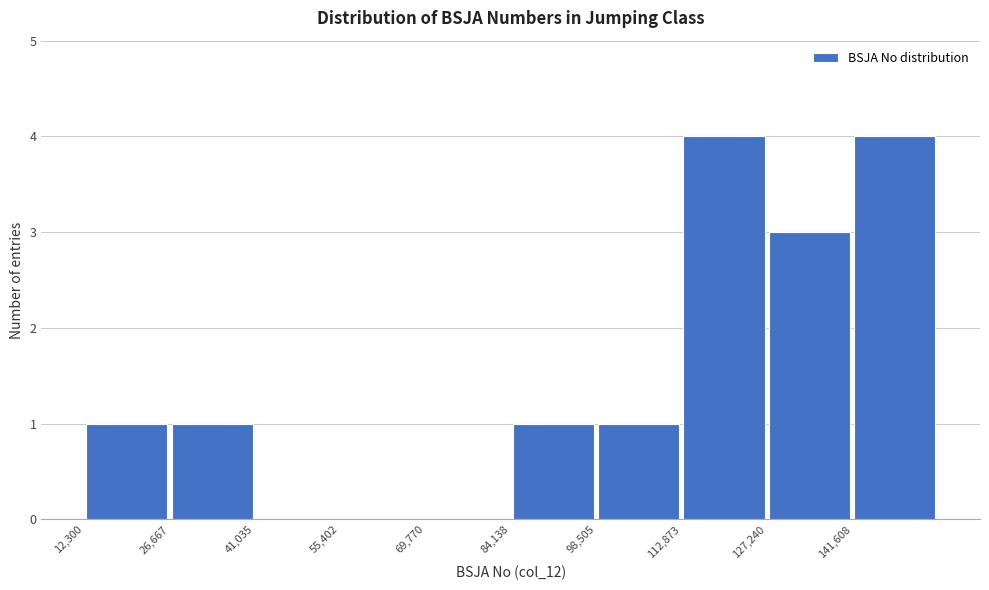

What is the height of the bar covering 12000 to 26000 on the x-axis? Neither the bar edges nor the heights are printed on the chart, so give them approximately, as read against the axes.

1